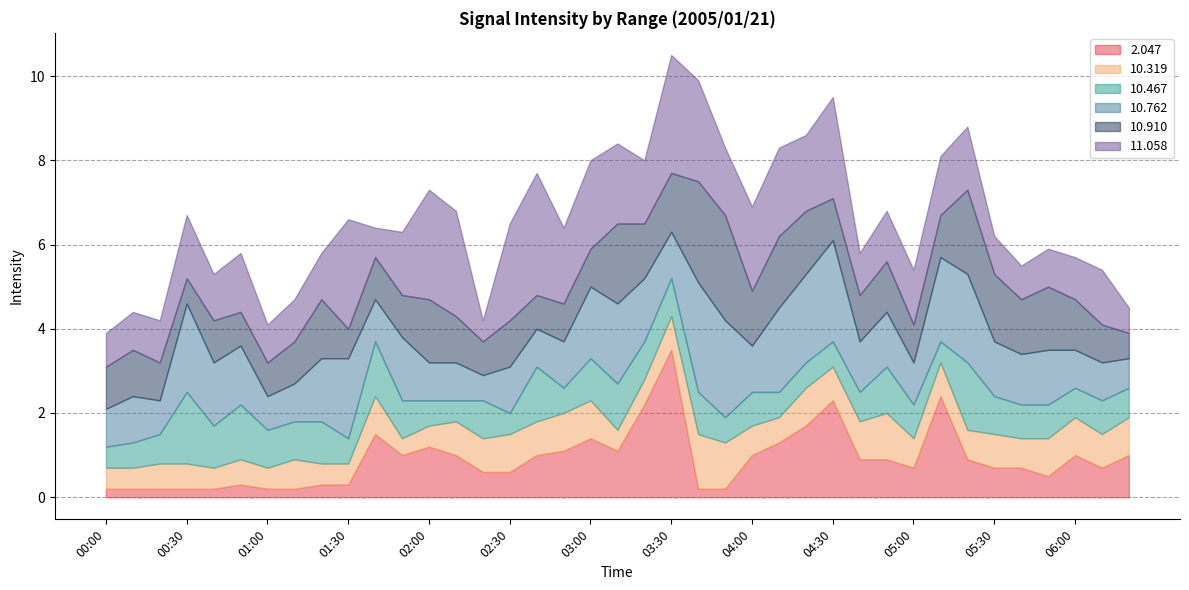

The value of  10.319 at 06:10 is 1.1. True or false?

False